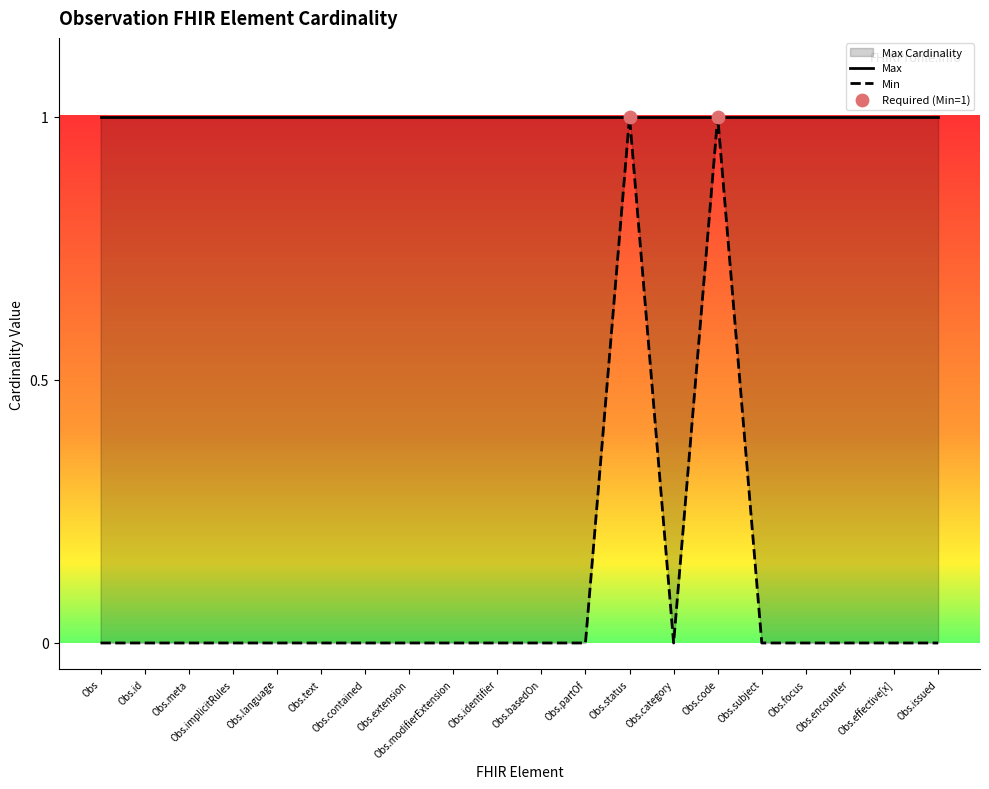

Which has a higher value, Obs.category or Obs.text?

Obs.category